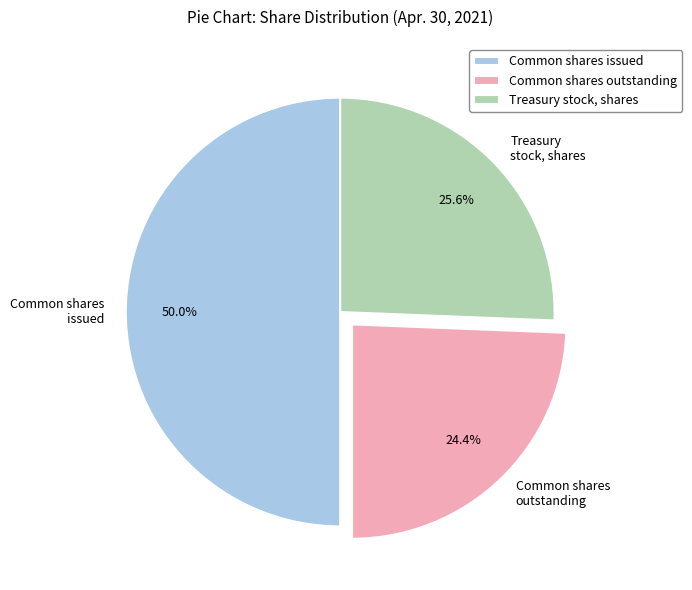

To the nearest percent, what is the difference between the largest and smallest slice percentages?

26%